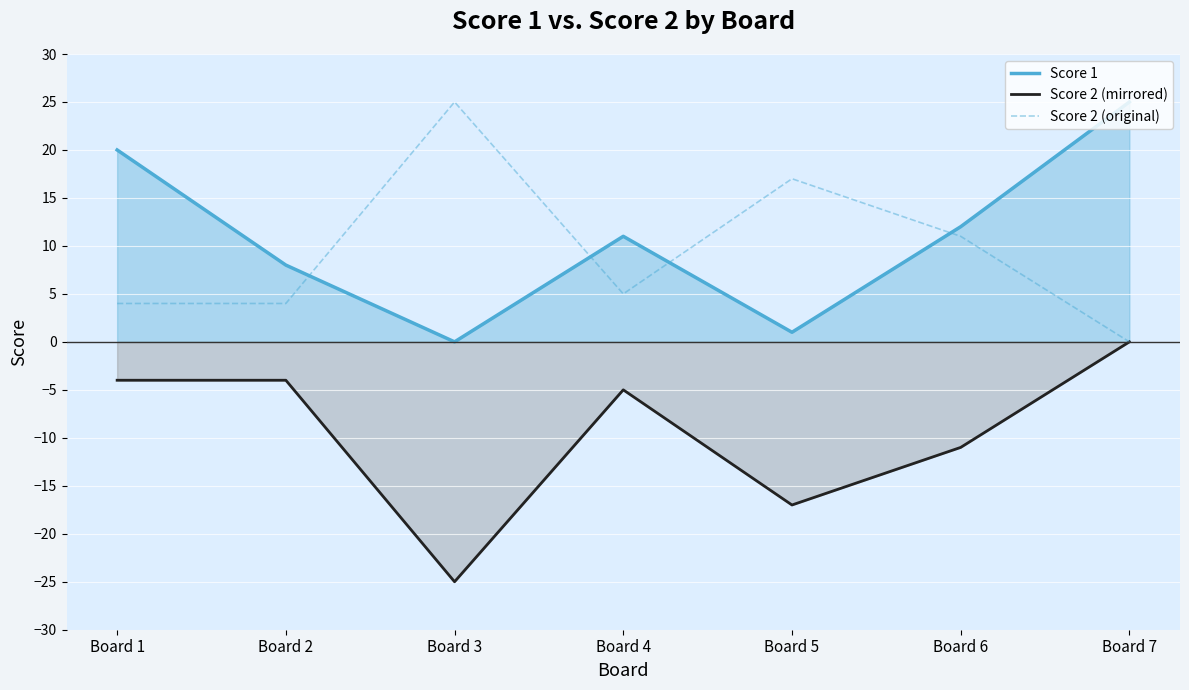

Is the value of Score 2 (original) at Board 2 greater than the value of Score 1 at Board 2?

No